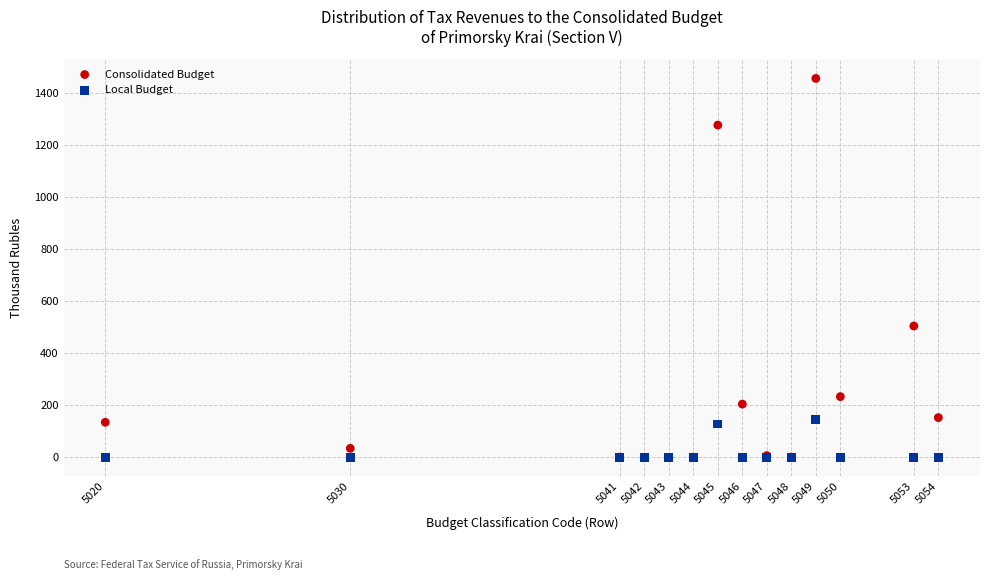

In the Consolidated Budget series, what Y value is closest to 728?

504.7